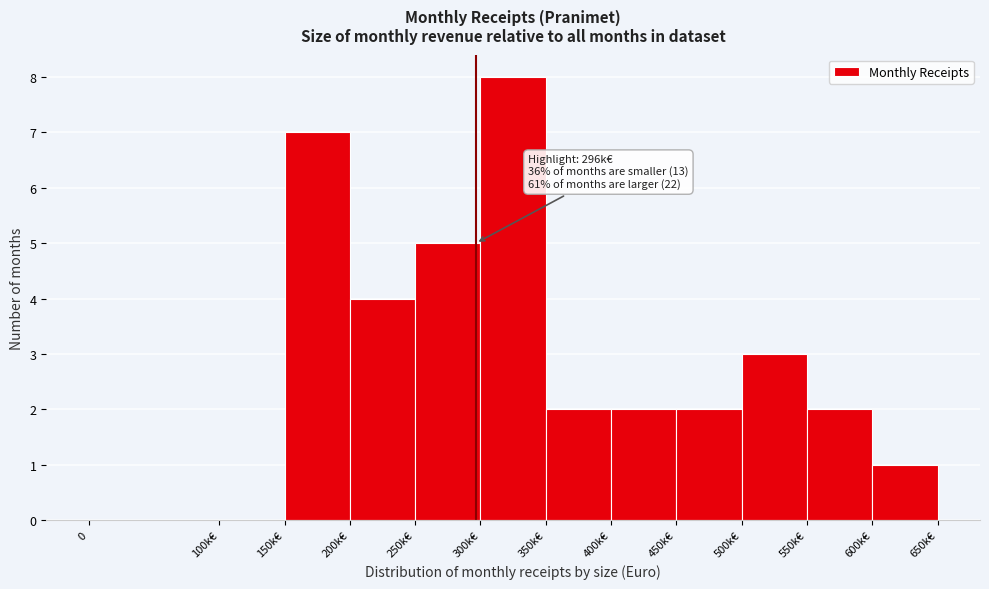

Reading right to left, list all the values displayed in this chart.

600k€=1	550k€=2	500k€=3	450k€=2	400k€=2	350k€=2	300k€=8	250k€=5	200k€=4	150k€=7	100k€=0	0=0